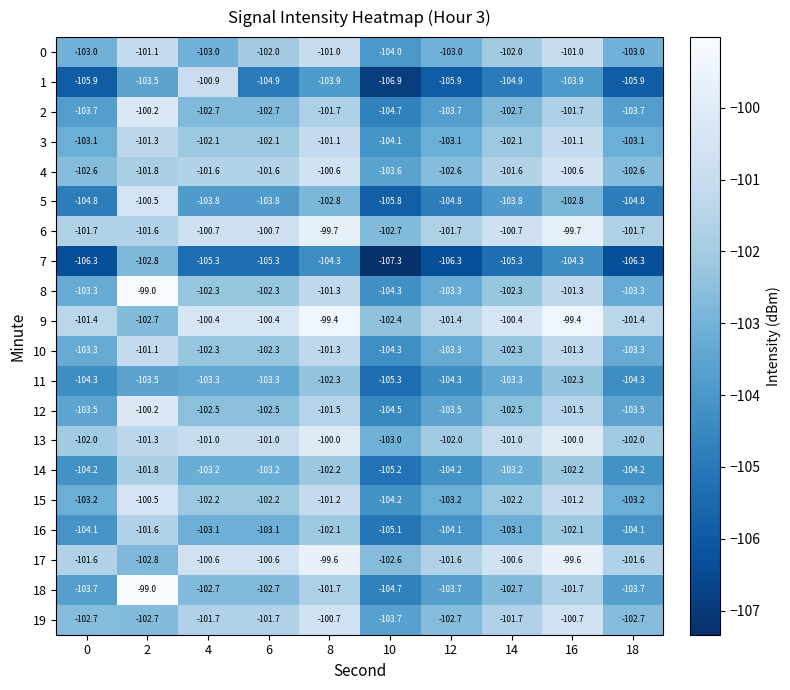

What value does the 1 series have at 0?

-105.9